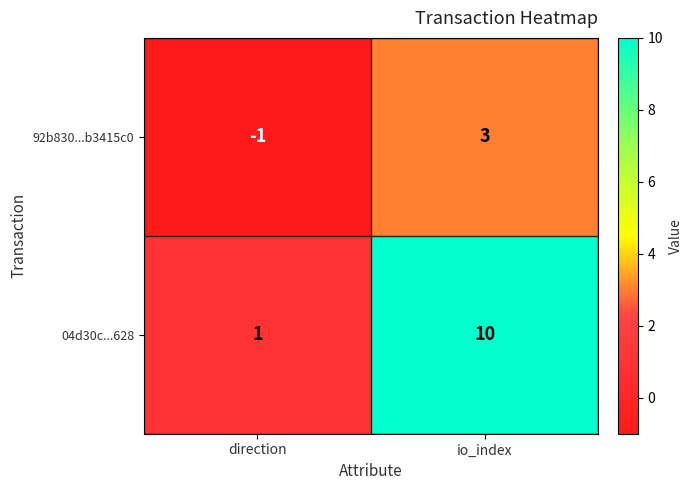

True or false: 04d30c...628 has a value of 17 at io_index.

False